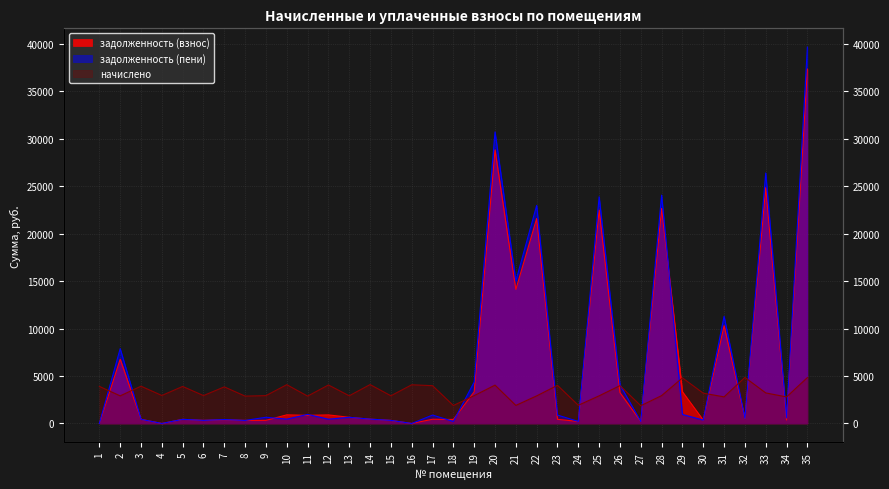

At which category is the sum across all series the highest?

35